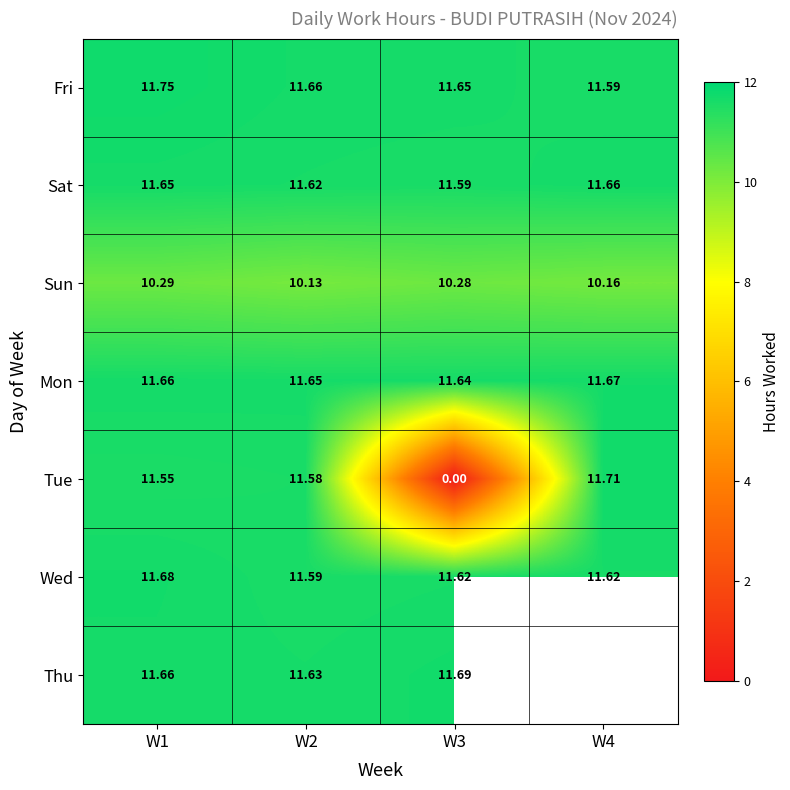

Between W1 and W2, which series saw the biggest shift?

Sun